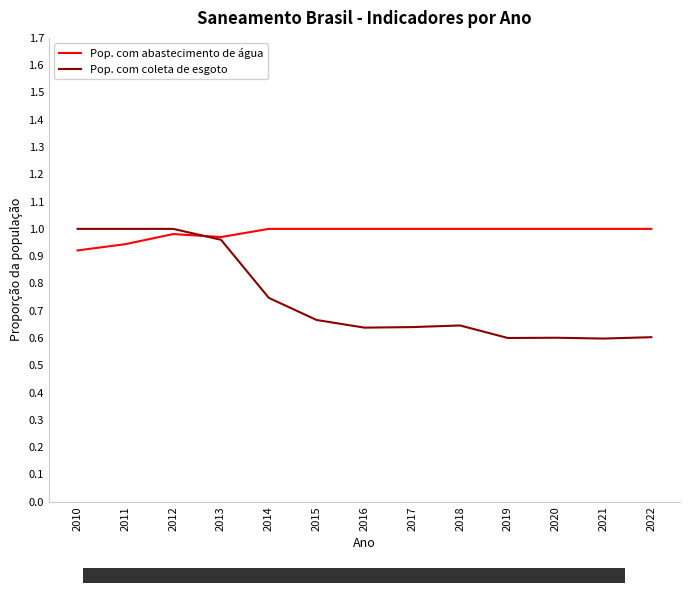

Which series has the widest spread of values?

Pop. com coleta de esgoto